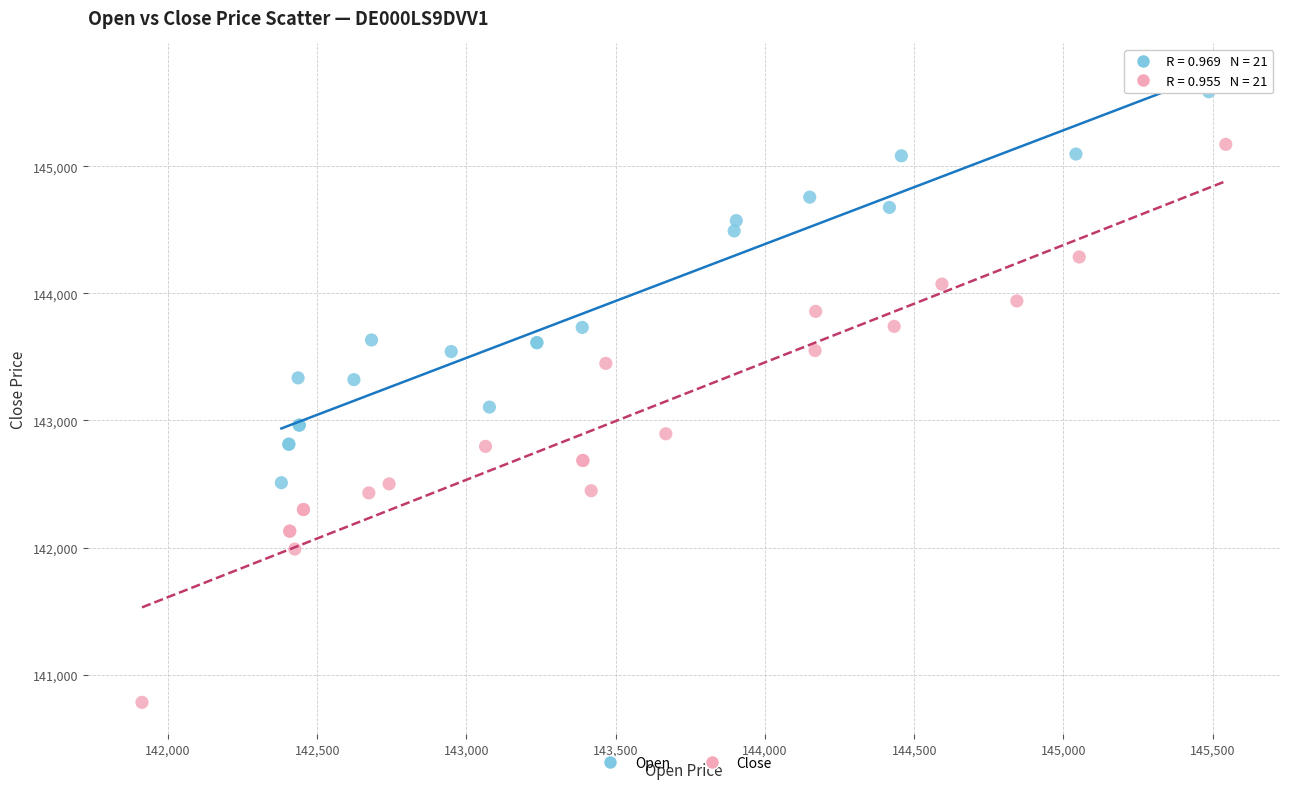

Which series reaches the minimum Y coordinate?

Close